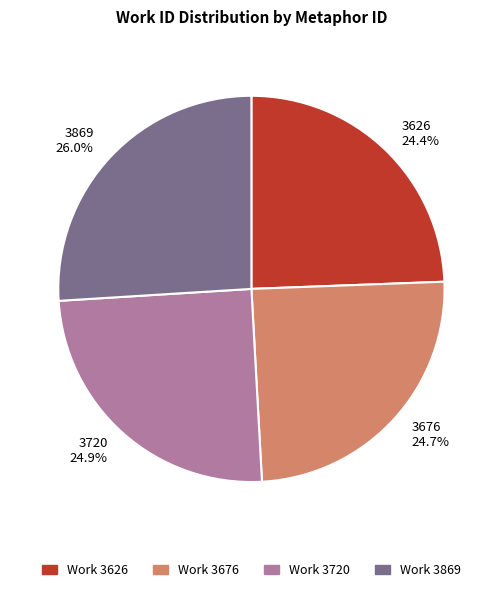

Between 3676 and 3869, which is larger?

3869